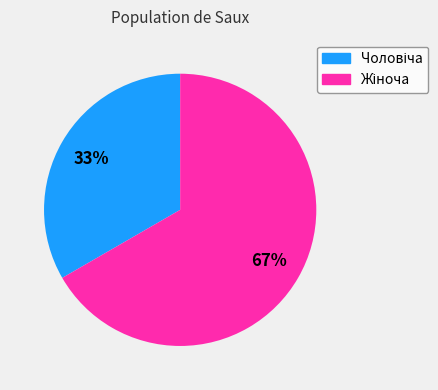

Is there any slice that represents more than half of the pie?

Yes